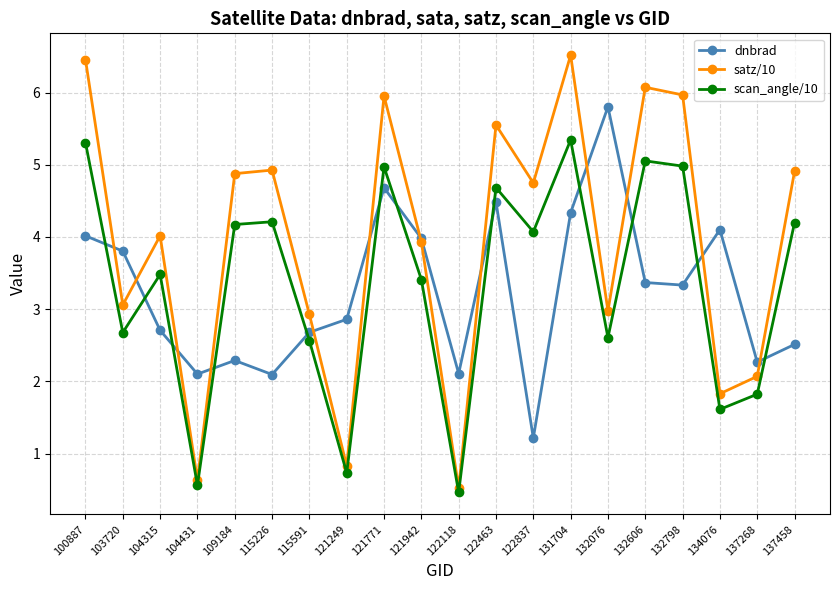

True or false: satz/10 and scan_angle/10 cross at least once.

False